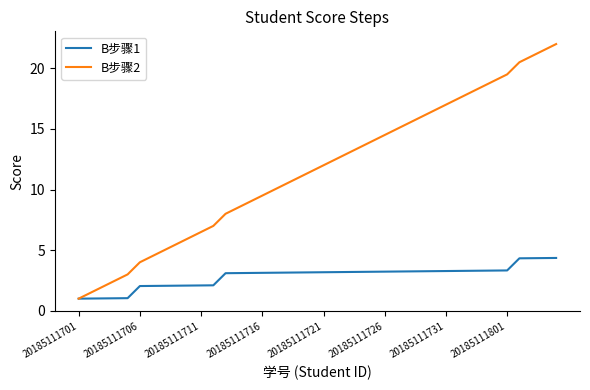

Which series has the largest range (max minus min)?

B步骤2